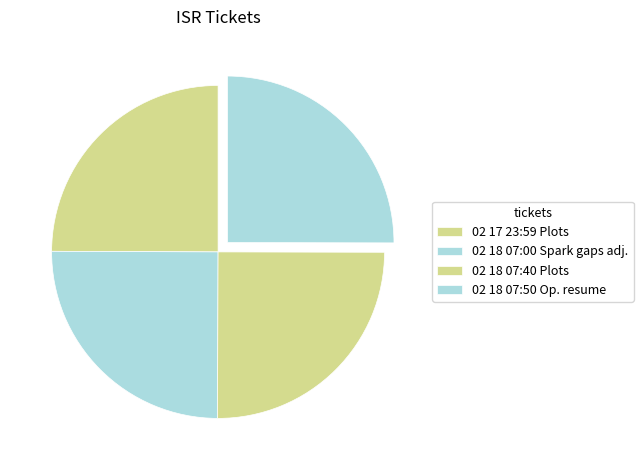

What is the smallest slice in the pie chart?

02 17 23:59 Plots